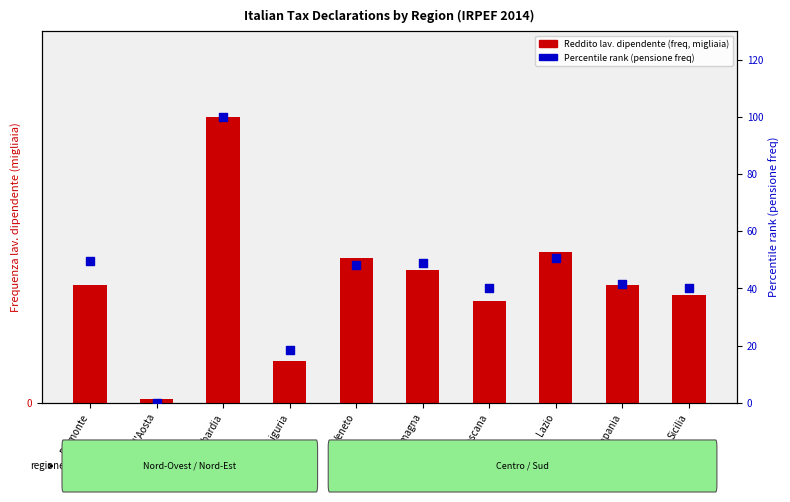

Is the value of Reddito pensione (percentile rank) at Veneto greater than the value of Reddito lav. dipendente (freq, migliaia) at Lazio?

No